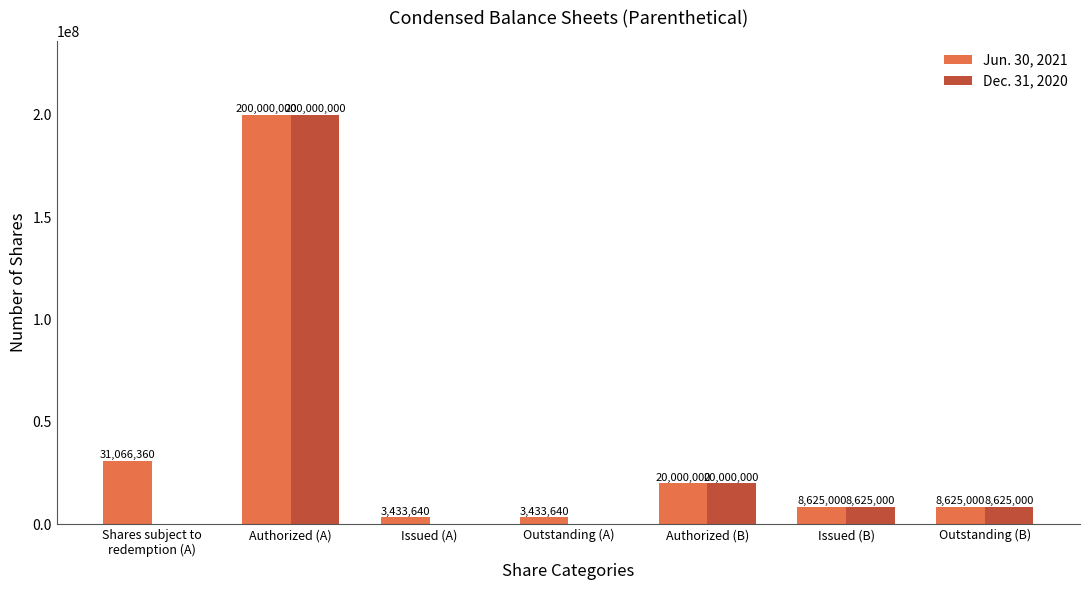

What is the sum of the Jun. 30, 2021 values at Authorized (A) and Outstanding (B)?

208625000